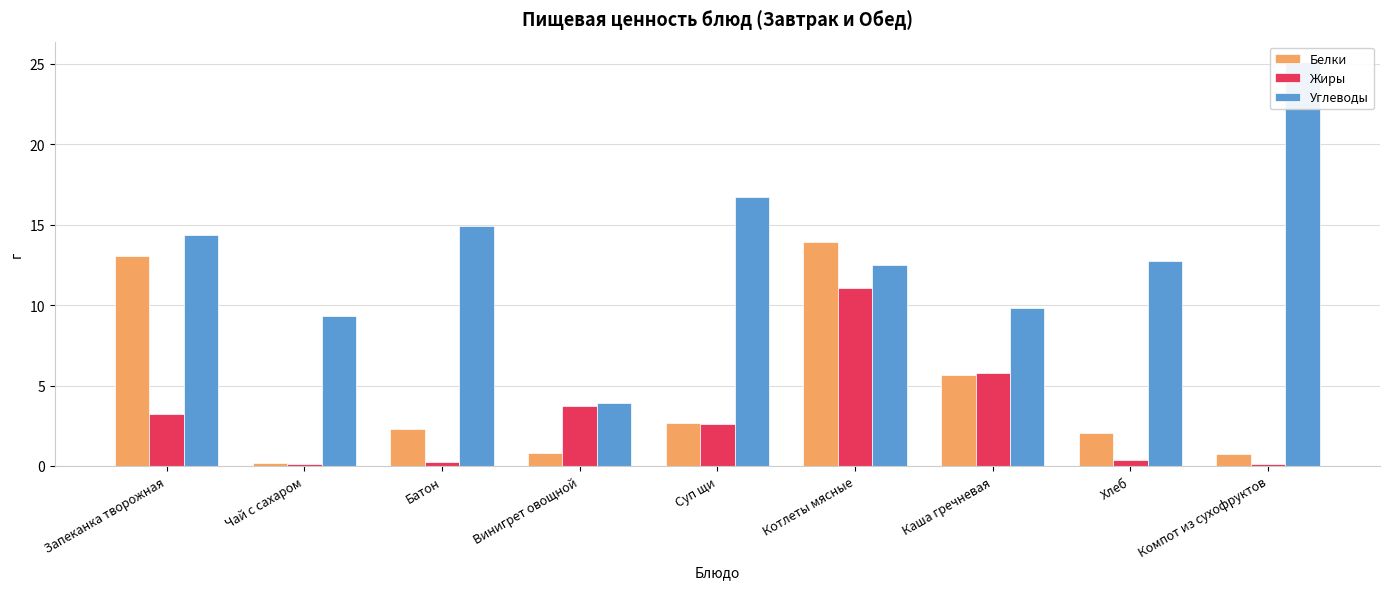

Which series has the widest spread of values?

Углеводы